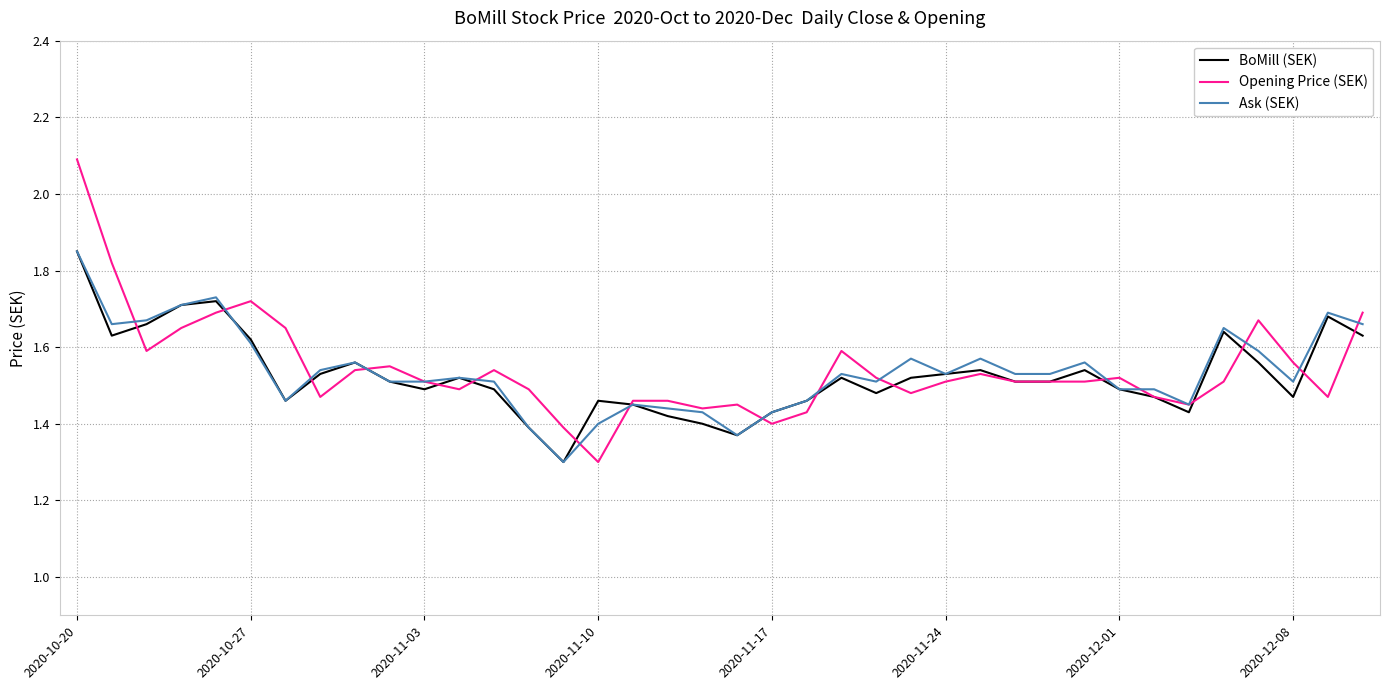

What is the greatest value displayed?

2.1